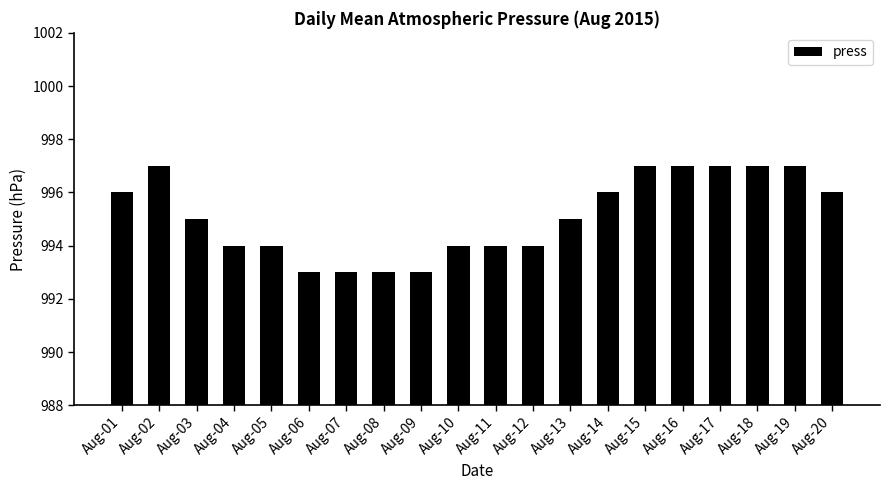

Count the number of data series in this chart.

1